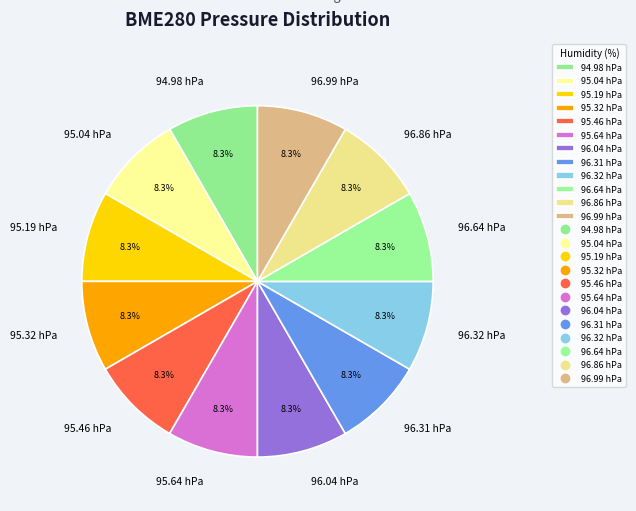

Approximately how many times larger is the value at 96.86 hPa compared to 94.98 hPa?

1.0